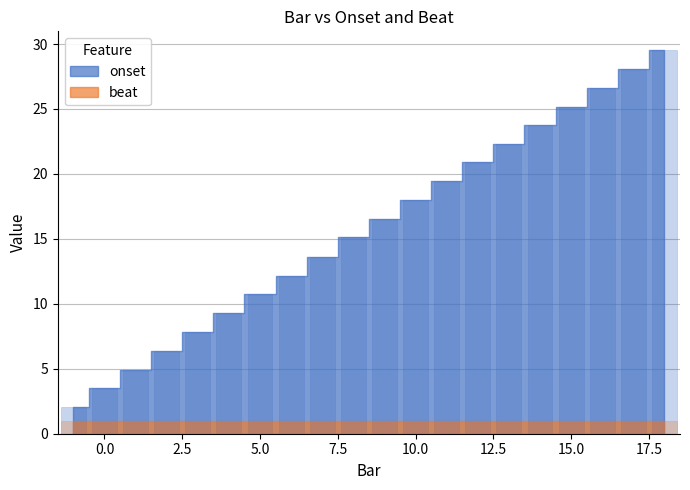

Rank the categories by value from lowest to highest.

-1, 0, 1, 2, 3, 4, 5, 6, 7, 8, 9, 10, 11, 12, 13, 14, 15, 16, 17, 18